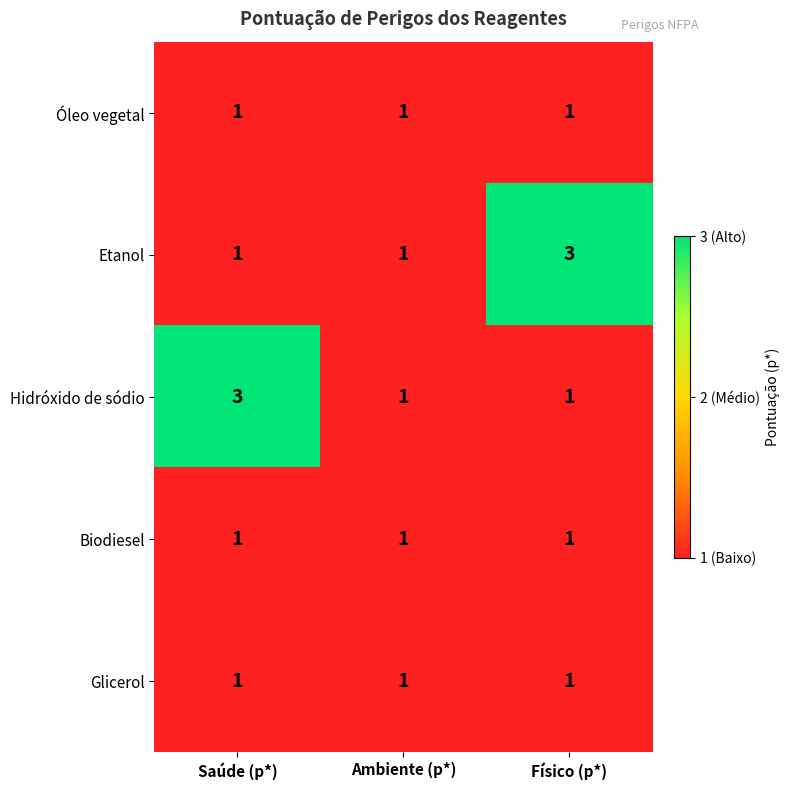

What is the highest value of the Hidróxido de sódio series?

3